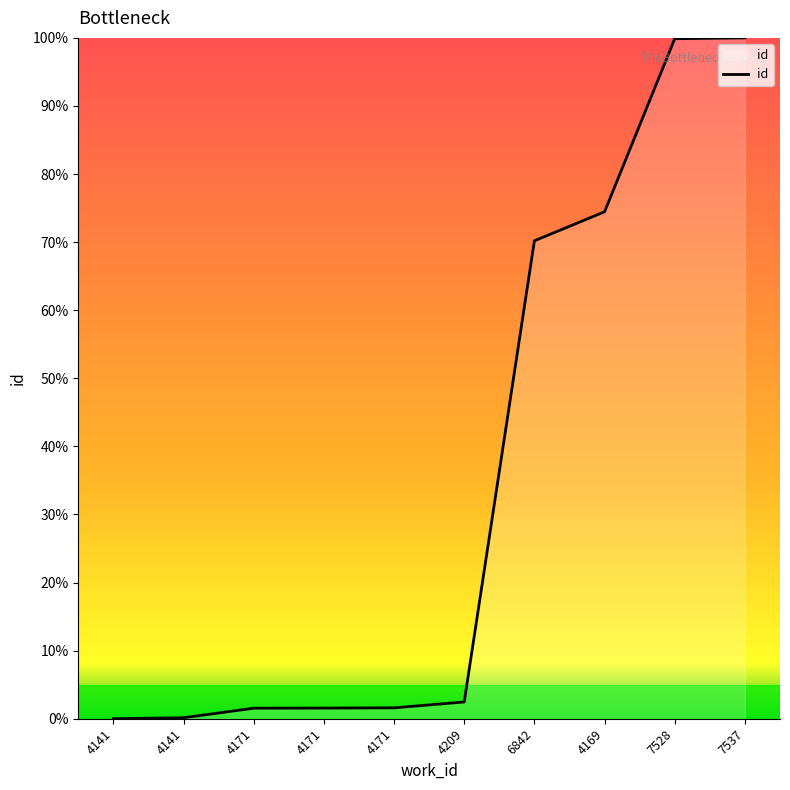

Reading left to right, transcribe all the data shown in this chart.

4141=0.0	4141=0.1	4171=1.5	4171=1.6	4171=1.6	4209=2.5	6842=70.2	4169=74.5	7528=99.9	7537=100.0